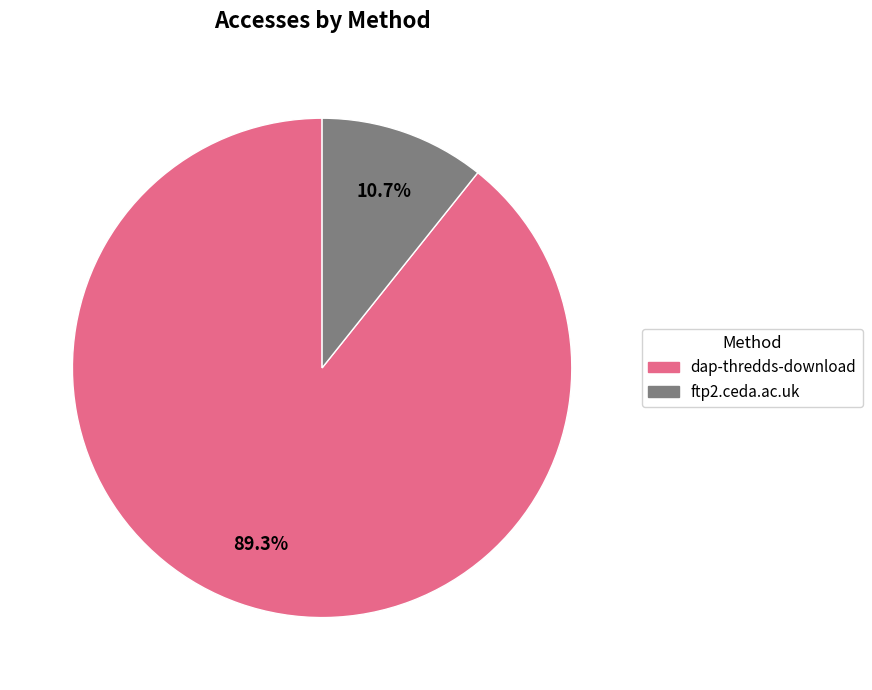

Which has a higher value, ftp2.ceda.ac.uk or dap-thredds-download?

dap-thredds-download